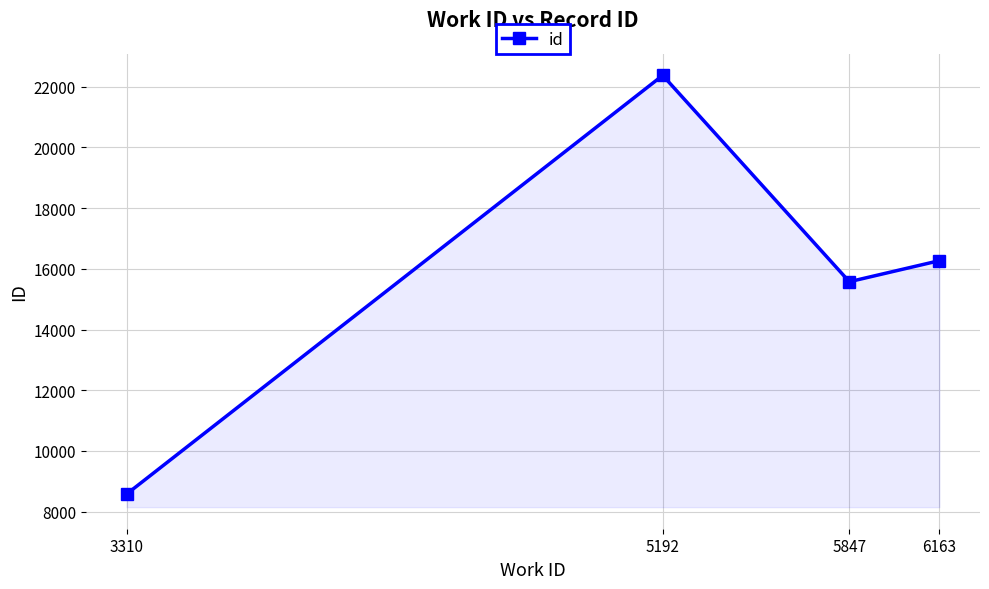

How many interior local peaks (higher than both neighbors) does the data have?

1